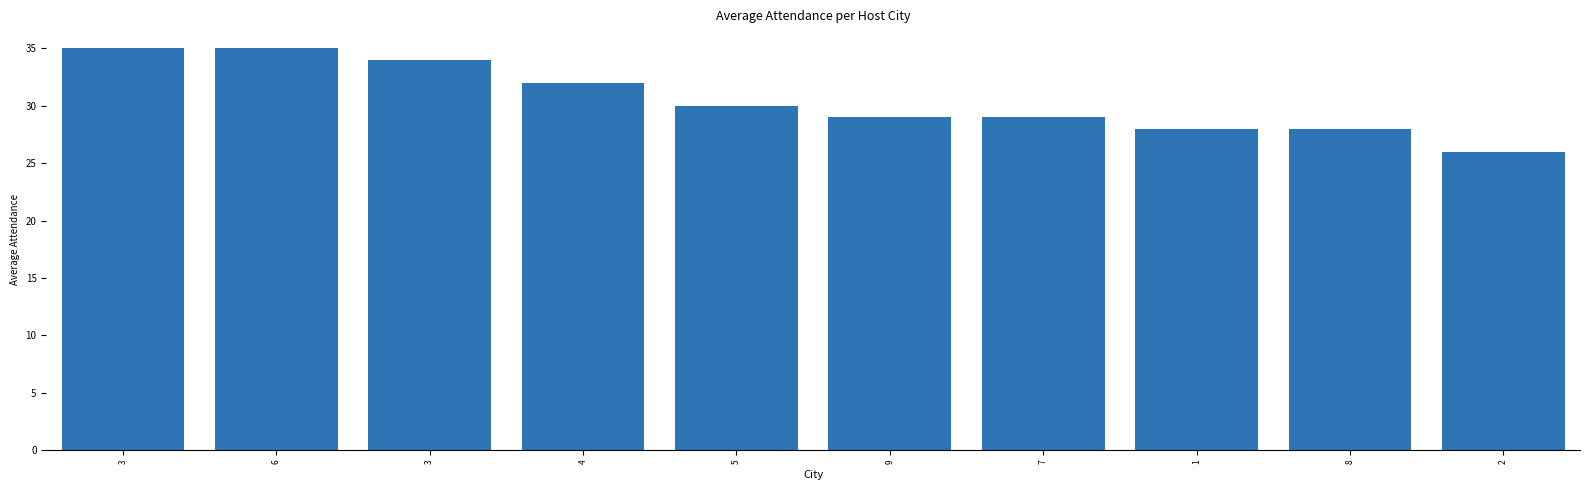

Does the chart contain any negative values?

No